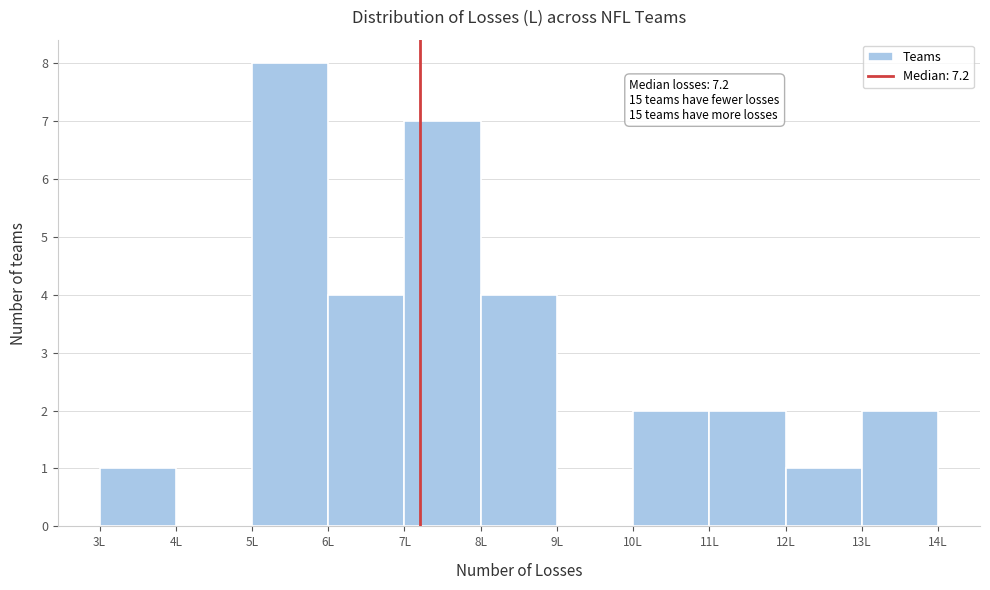

Which range on the x-axis has the tallest bar?

5 to 6